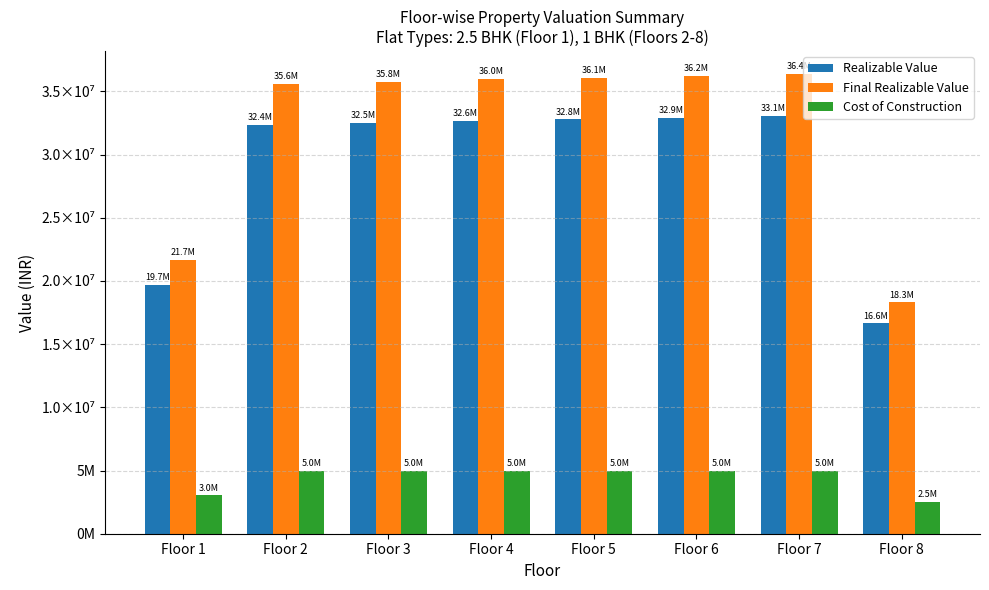

Rank the series by their maximum value, from lowest to highest.

Cost of Construction, Realizable Value, Final Realizable Value